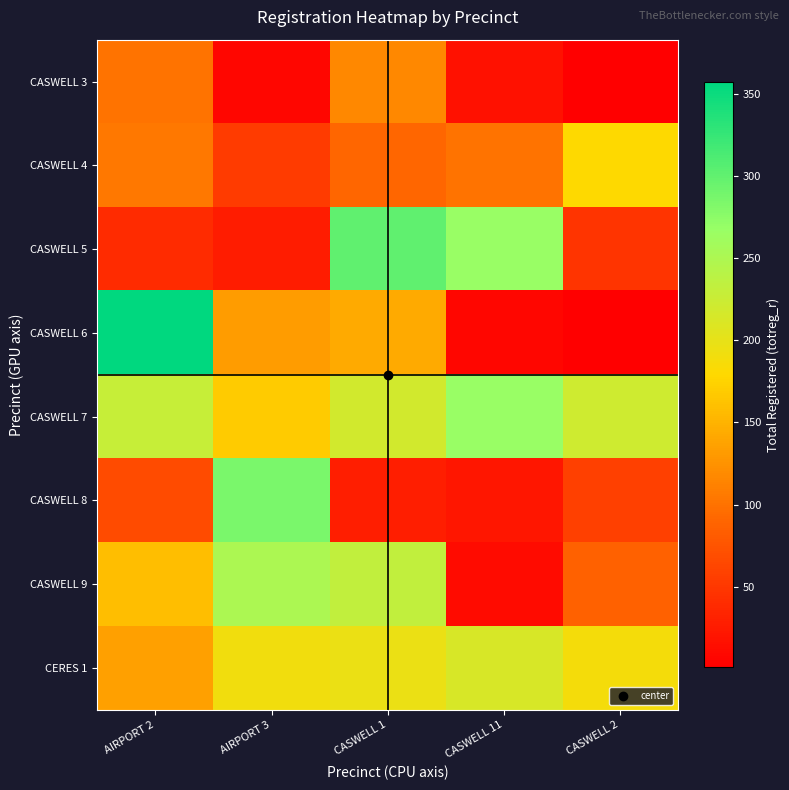

Reading right to left, list all the values displayed in this chart.

CASWELL 3: CASWELL 2=2	CASWELL 11=17	CASWELL 1=117	AIRPORT 3=7	AIRPORT 2=100
CASWELL 4: CASWELL 2=180	CASWELL 11=101	CASWELL 1=90	AIRPORT 3=53	AIRPORT 2=104
CASWELL 5: CASWELL 2=48	CASWELL 11=267	CASWELL 1=301	AIRPORT 3=27	AIRPORT 2=39
CASWELL 6: CASWELL 2=1	CASWELL 11=7	CASWELL 1=143	AIRPORT 3=132	AIRPORT 2=357
CASWELL 7: CASWELL 2=221	CASWELL 11=267	CASWELL 1=219	AIRPORT 3=168	AIRPORT 2=228
CASWELL 8: CASWELL 2=57	CASWELL 11=21	CASWELL 1=28	AIRPORT 3=285	AIRPORT 2=67
CASWELL 9: CASWELL 2=86	CASWELL 11=12	CASWELL 1=233	AIRPORT 3=251	AIRPORT 2=159
CERES 1: CASWELL 2=188	CASWELL 11=213	CASWELL 1=197	AIRPORT 3=191	AIRPORT 2=135